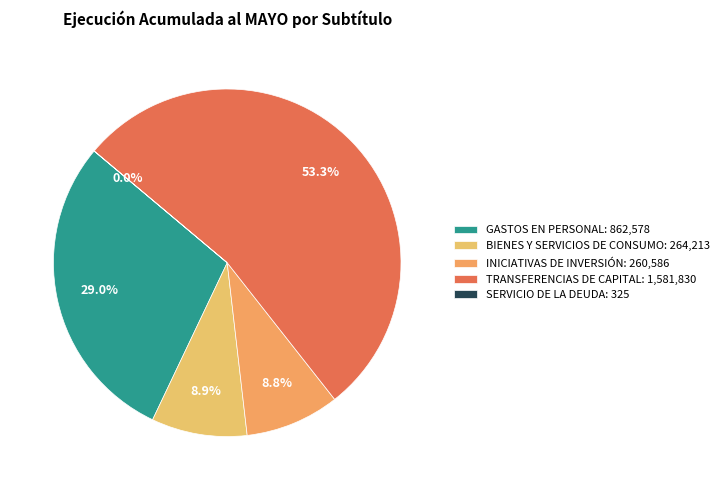

How much of the chart is everything except TRANSFERENCIAS DE CAPITAL?

46.7%